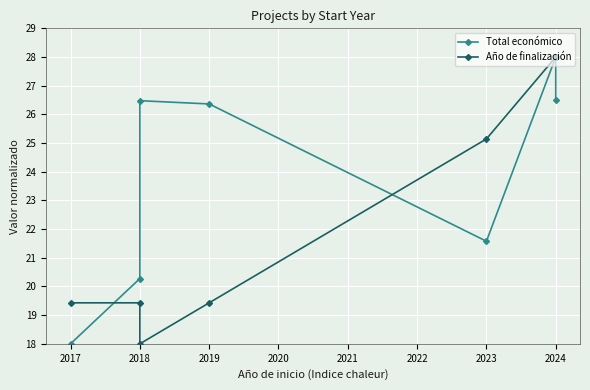

Which series ends up on top after the final intersection of Total económico and Año de finalización?

Año de finalización